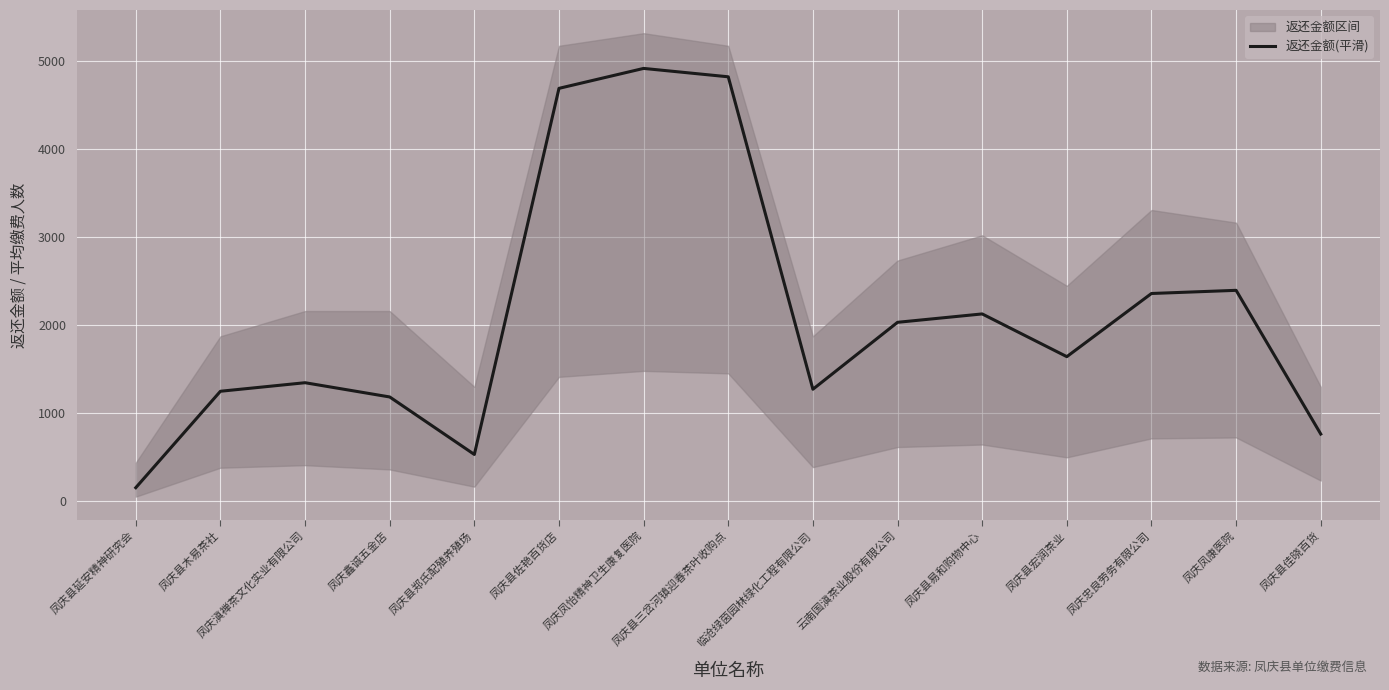

Does the chart display data point markers on the line(s)?

No